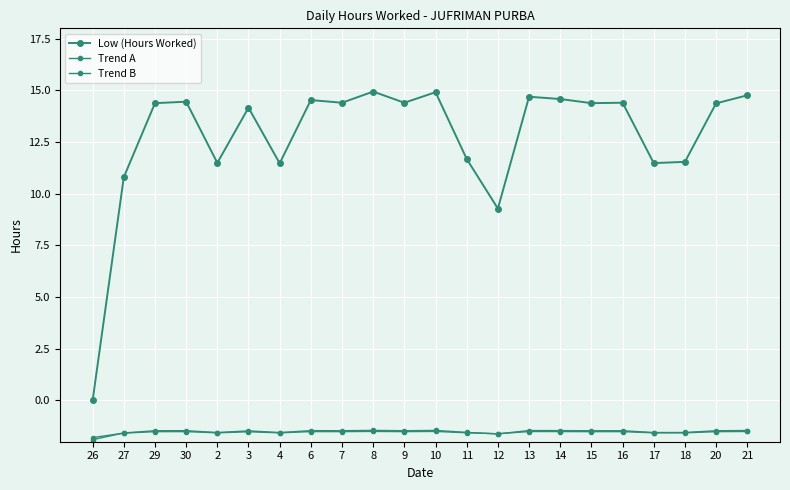

Between 27 and 6, which series saw the biggest shift?

Low (Hours Worked)